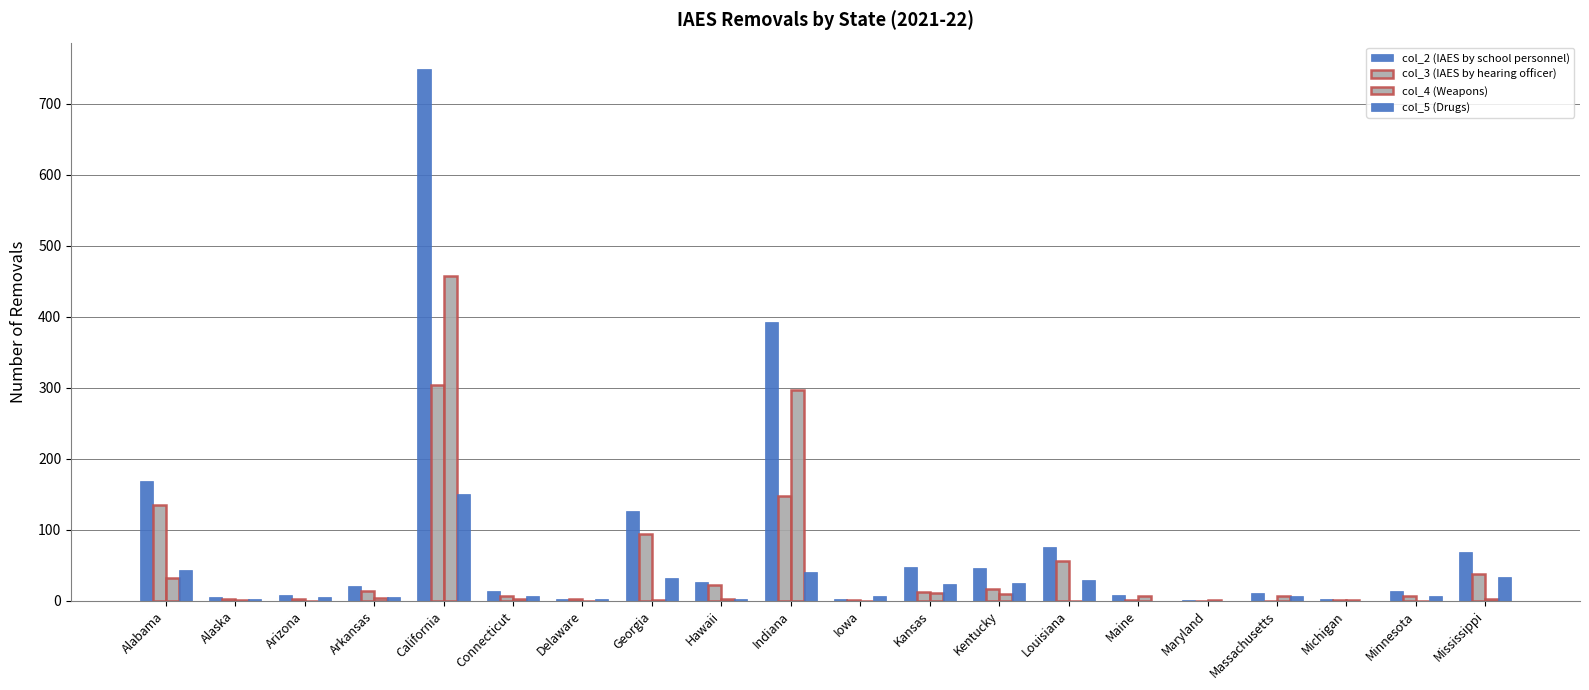

Are the bars grouped side by side (vs. stacked)?

Yes